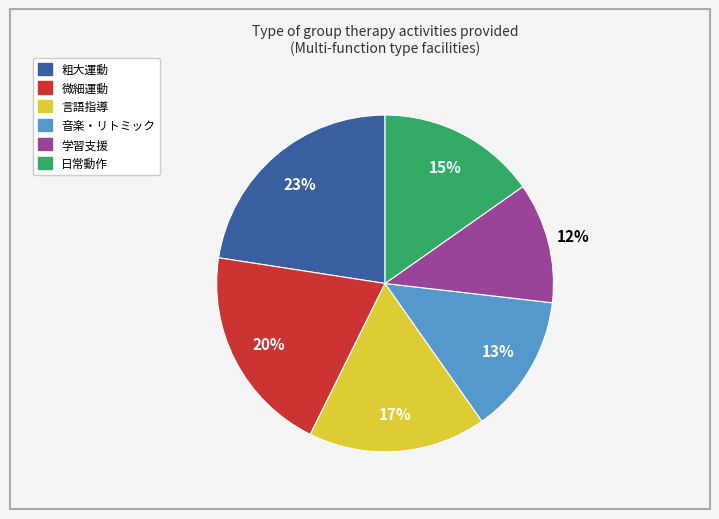

Do 学習支援 and 言語指導 together represent more than half of the pie?

No